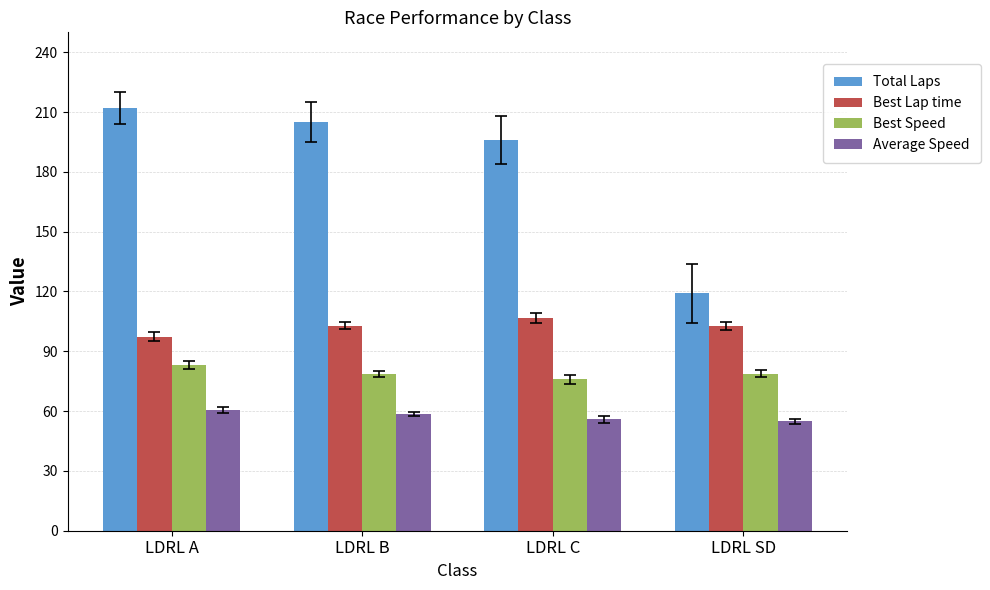

The value of Total Laps at LDRL C is 196.0. True or false?

True